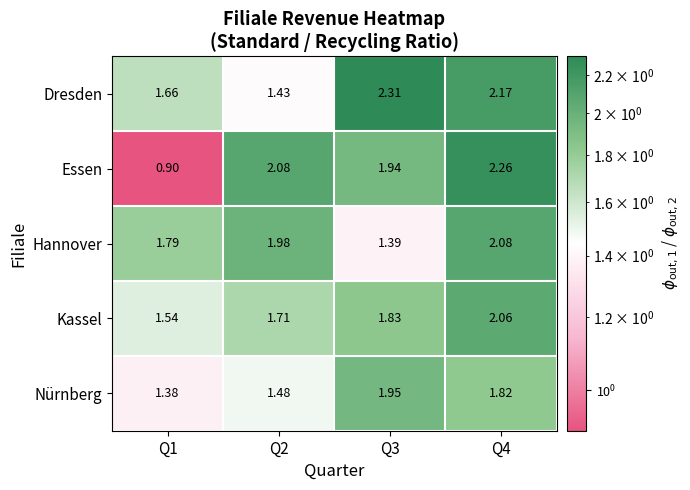

List the series in order of their peak value, highest first.

Dresden, Essen, Hannover, Kassel, Nürnberg